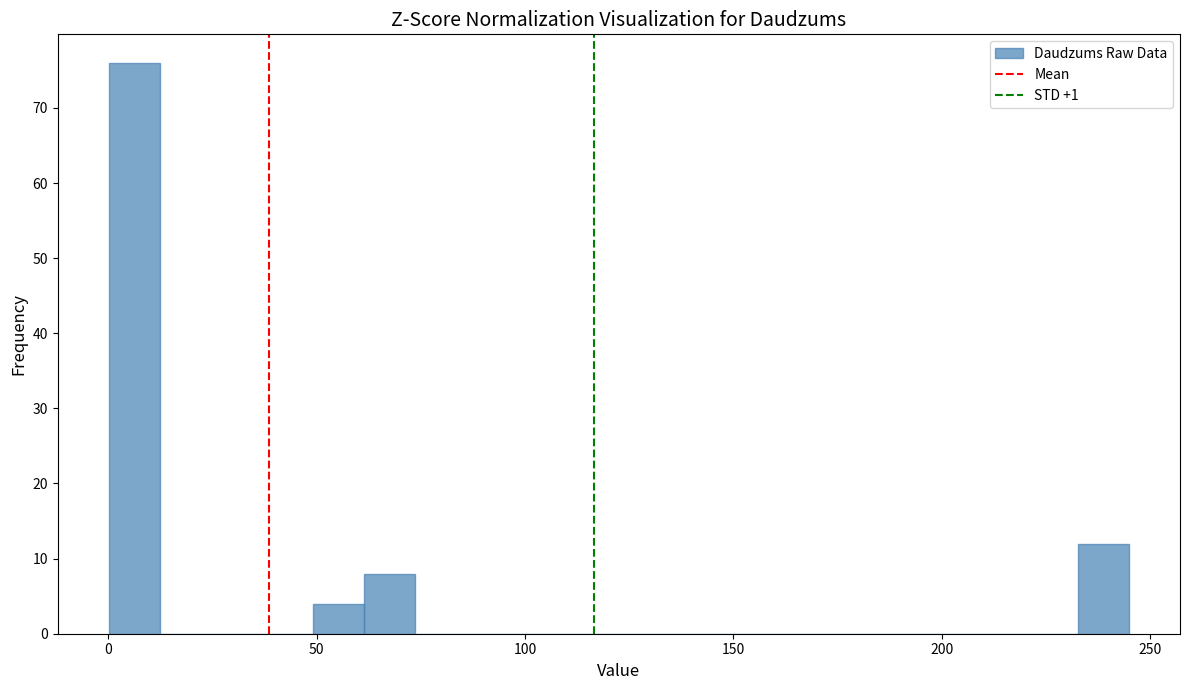

Read against the x-axis, roughly where is the centre of the tallest bar?

5